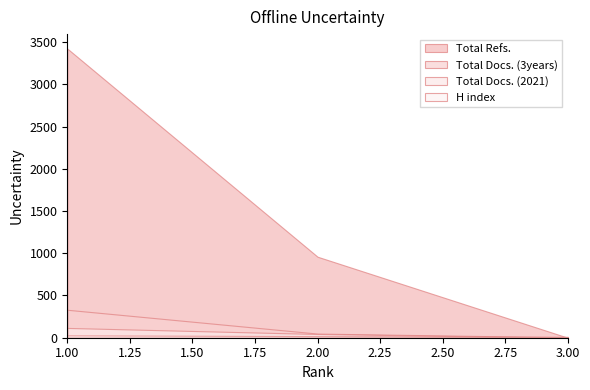

What is the value of the H index point at the 2nd from the left?

19